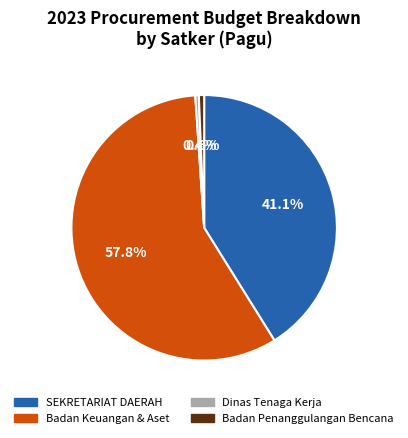

Is there any slice that represents more than half of the pie?

Yes